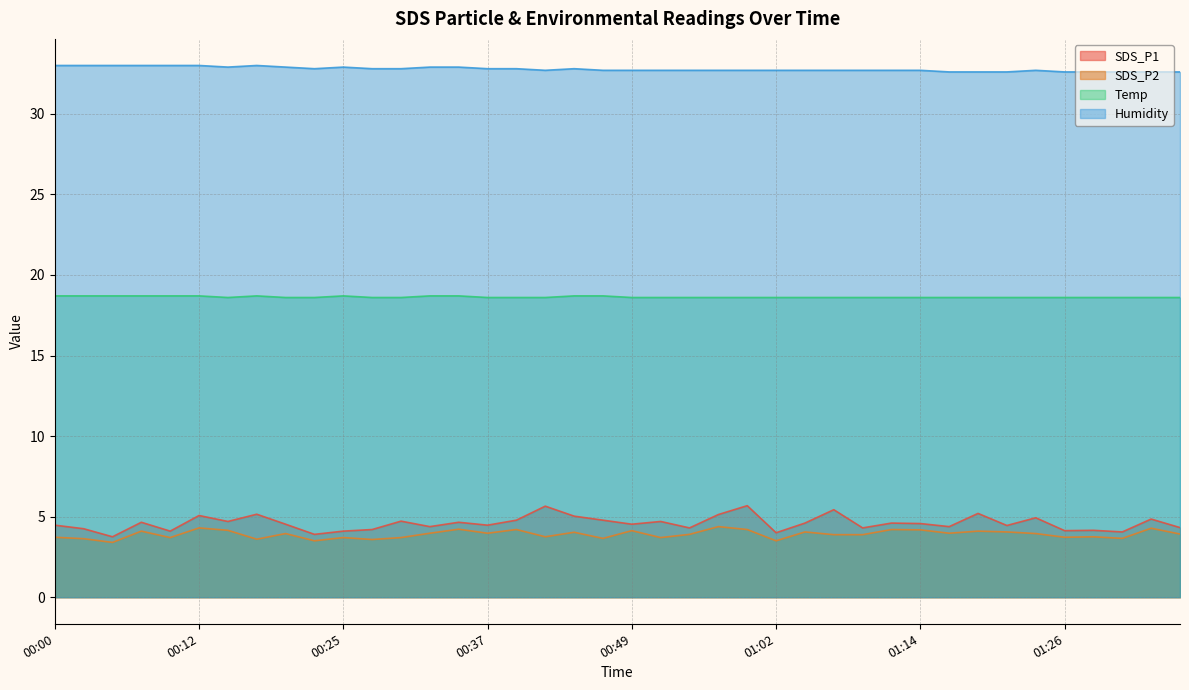

The Temp series shows 9.7 at 01:06. True or false?

False